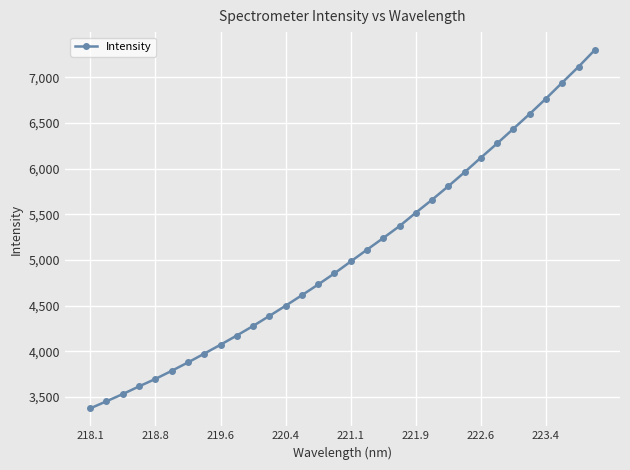

What is the minimum value shown in the chart?

3373.8